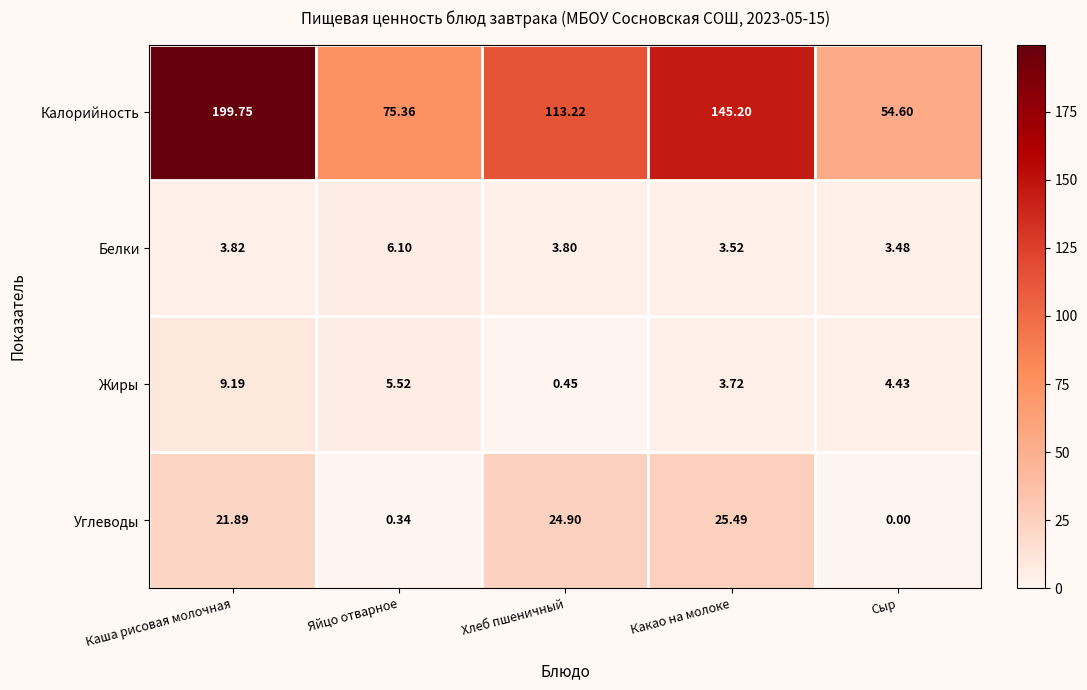

Where does the Калорийность series first go above 113?

Каша рисовая молочная